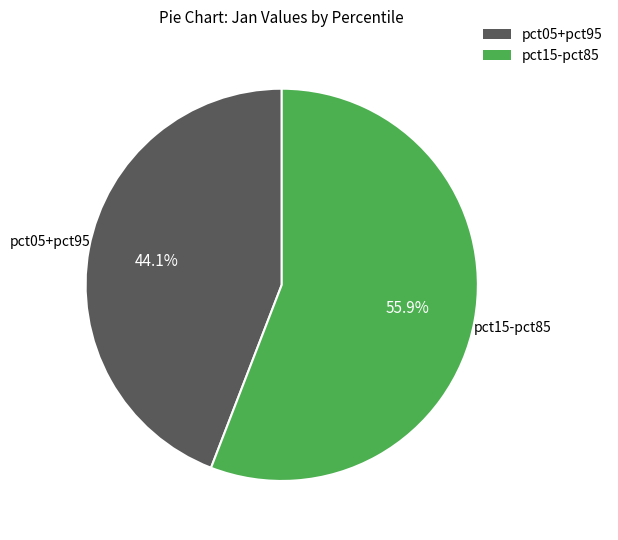

Does any single category account for the majority?

Yes